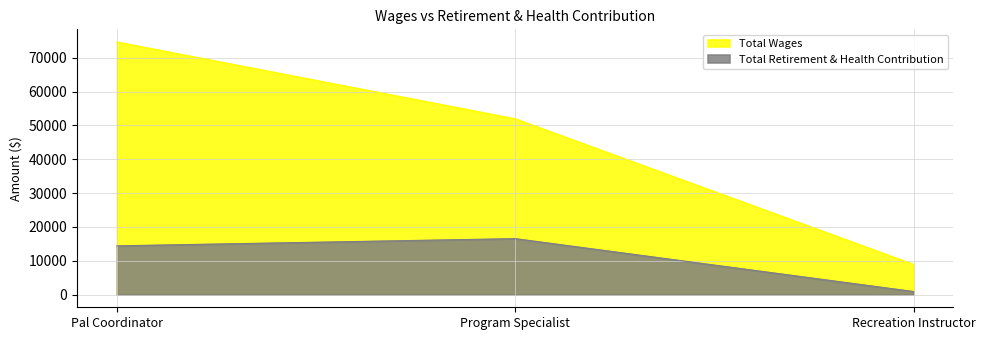

The value of Total Wages at Pal Coordinator is 74679. True or false?

True